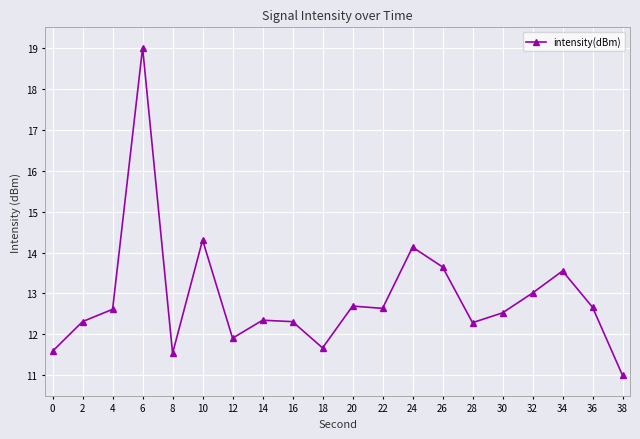

Where is the data nearest to the value 15?

10